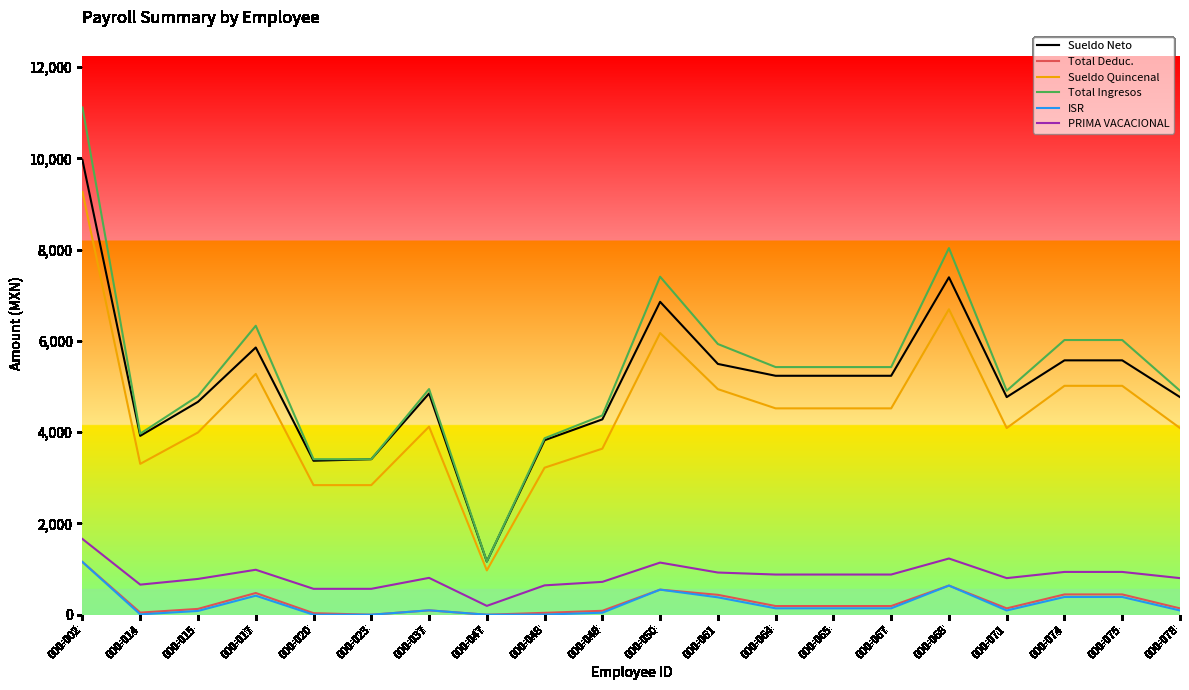

Where does the Total Ingresos series first go above 5427?

000-002